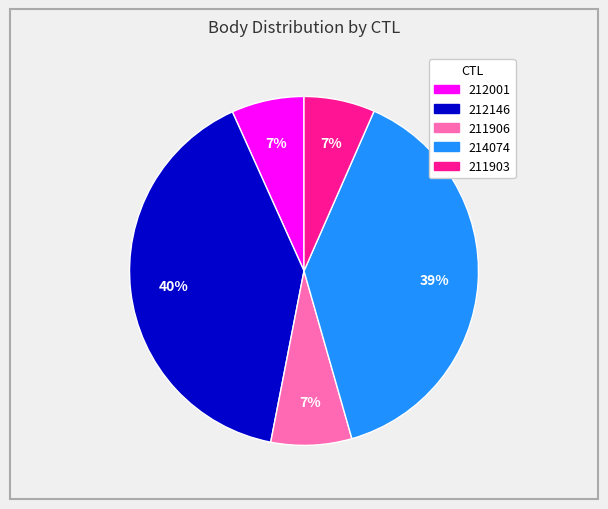

To the nearest percent, what is the average slice percentage?

20%